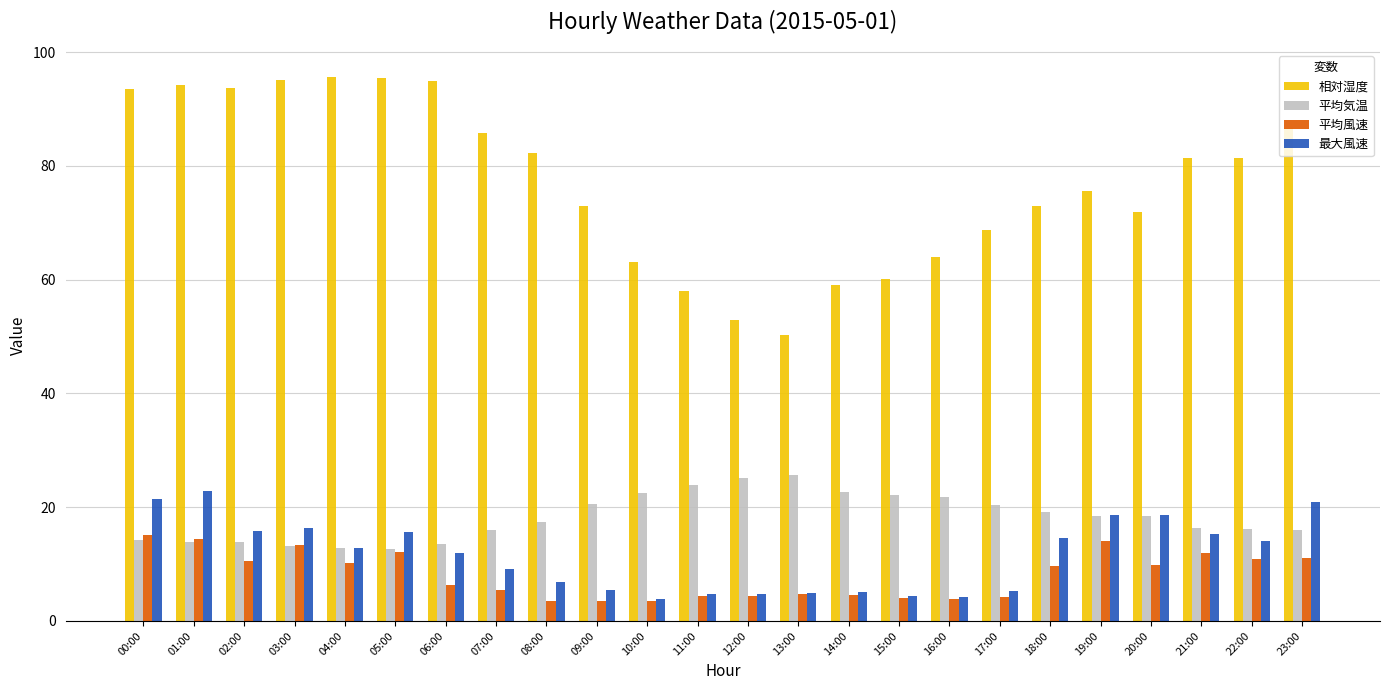

What position from the left is 18:00?

19